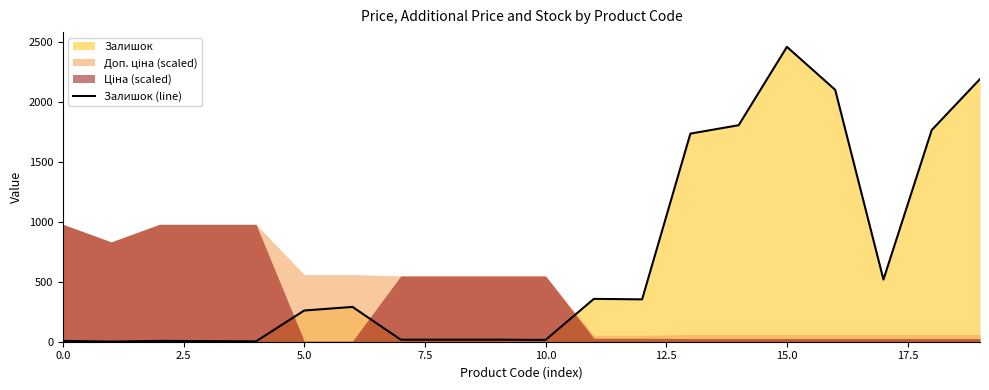

What is the highest value of the Залишок (line) series?

2457